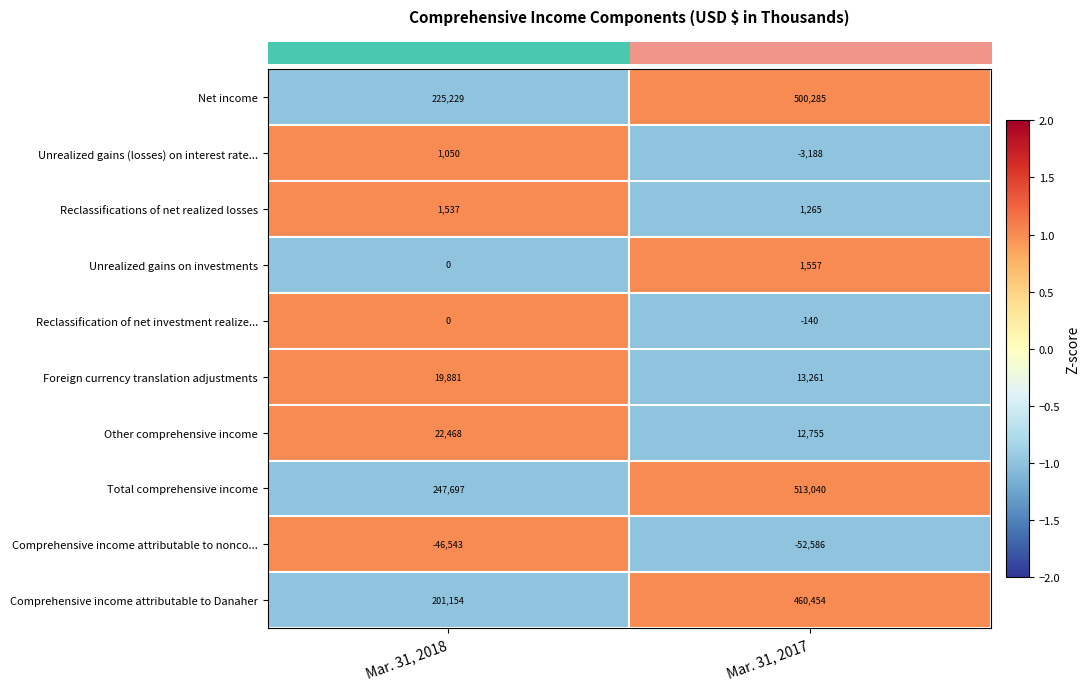

The Comprehensive income attributable to nonco... series shows -79510 at Mar. 31, 2017. True or false?

False